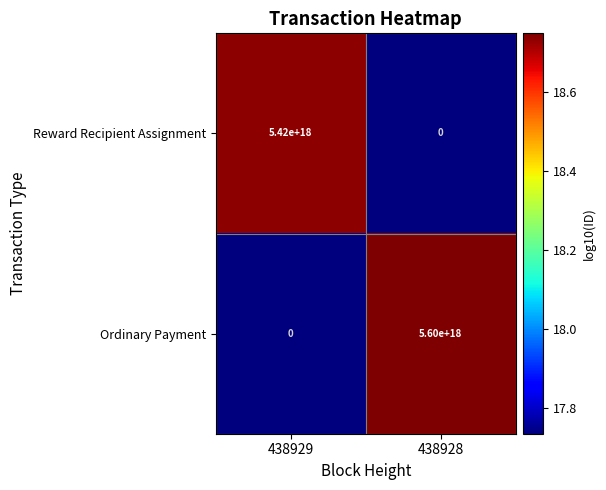

Which category has the lowest value in the Reward Recipient Assignment series?

438928